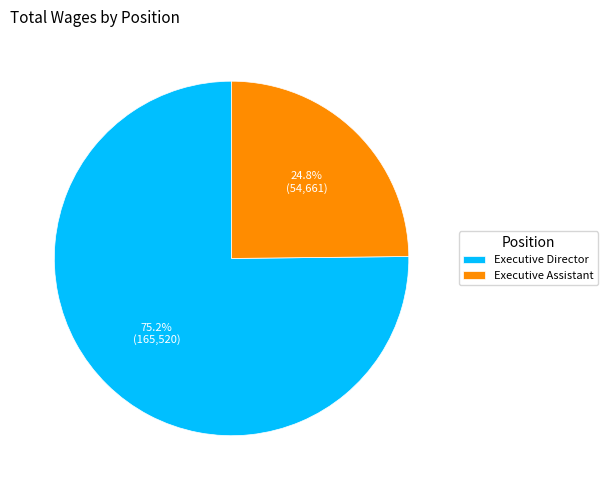

To the nearest percent, what portion does Executive Director represent?

75%